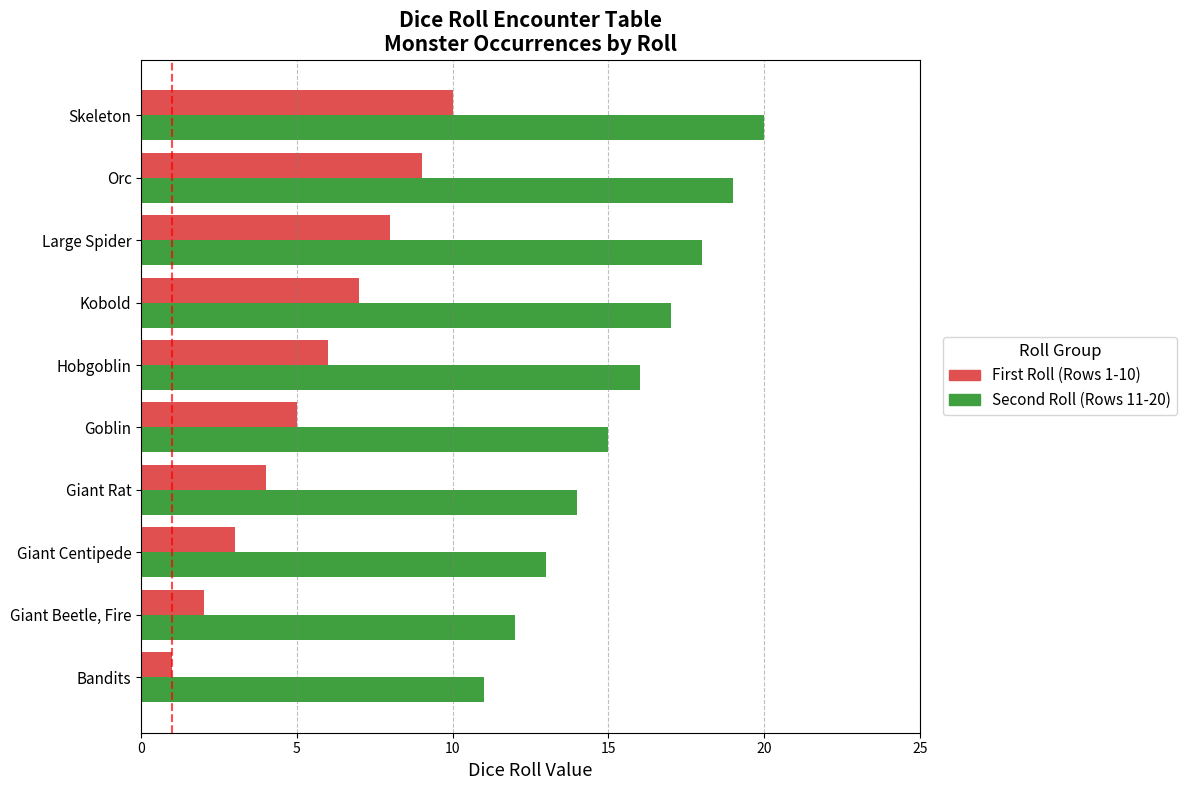

At which category is the sum across all series the highest?

Skeleton